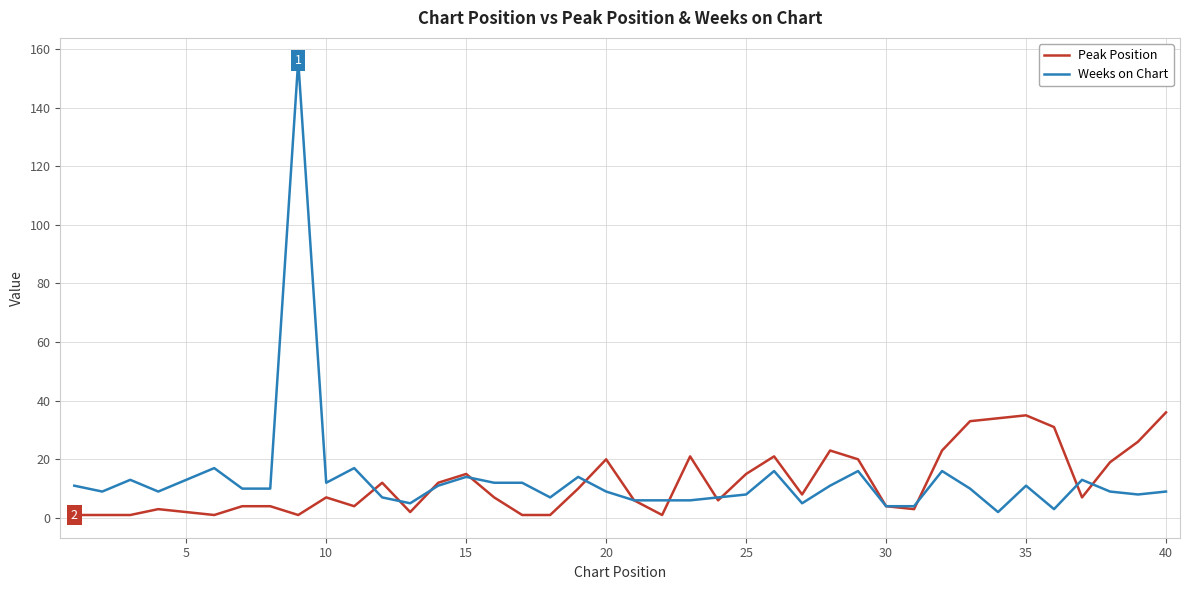

Which series has the largest range (max minus min)?

Weeks on Chart